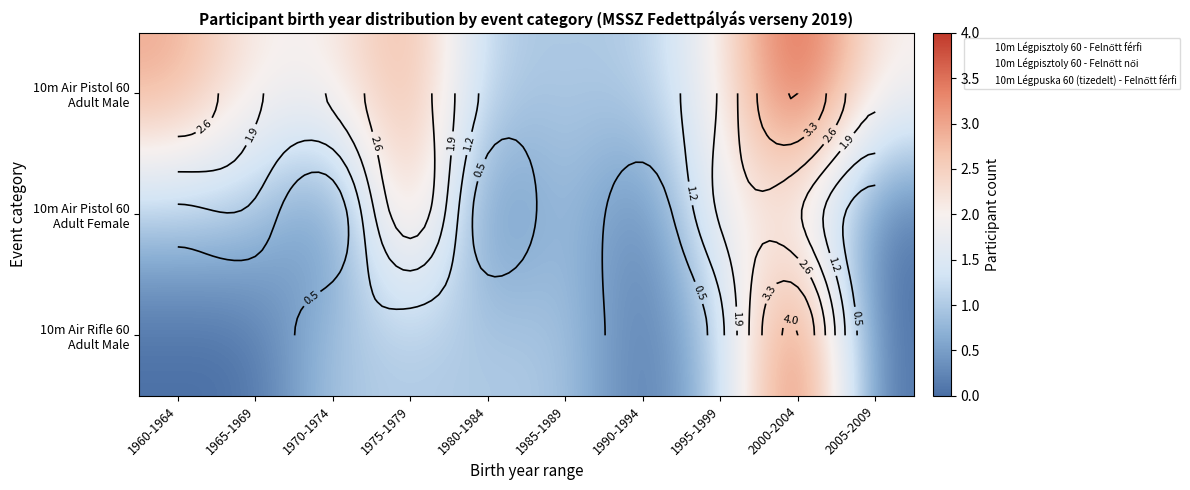

What is the difference between the 10m Air Pistol 60 Adult Male values at 2000-2004 and 1980-1984?

3